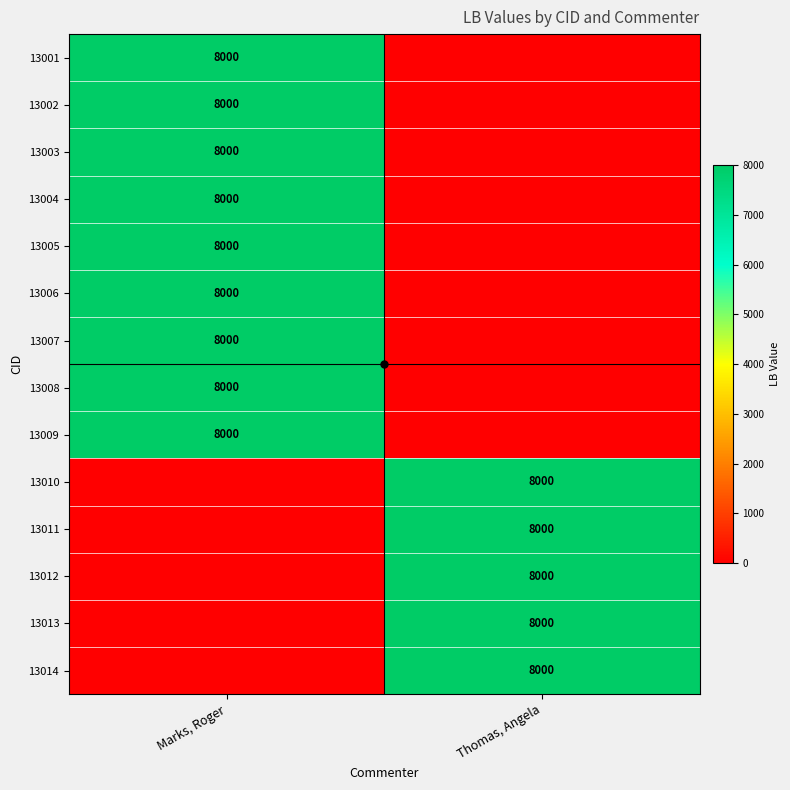

The value of 13002 at Marks, Roger is 8000. True or false?

True